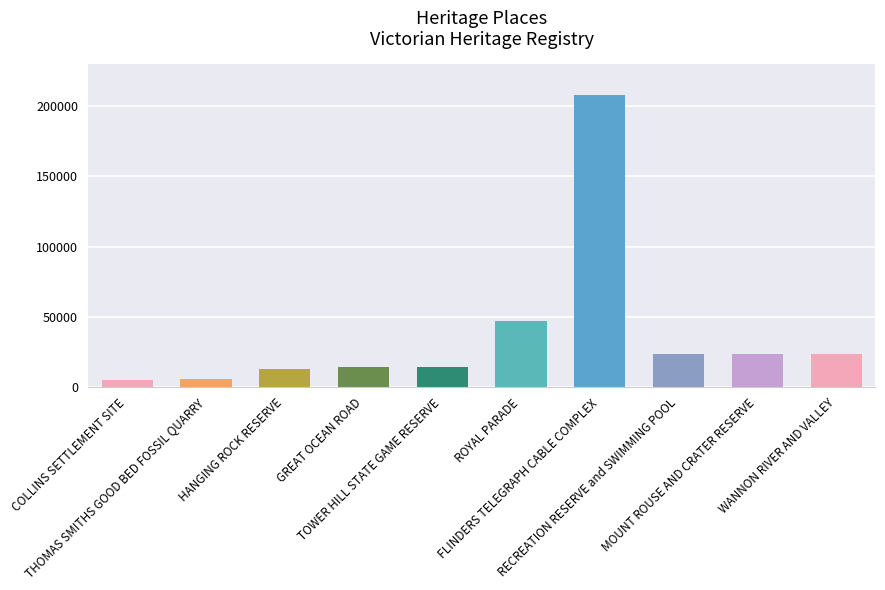

What is the average value?

37687